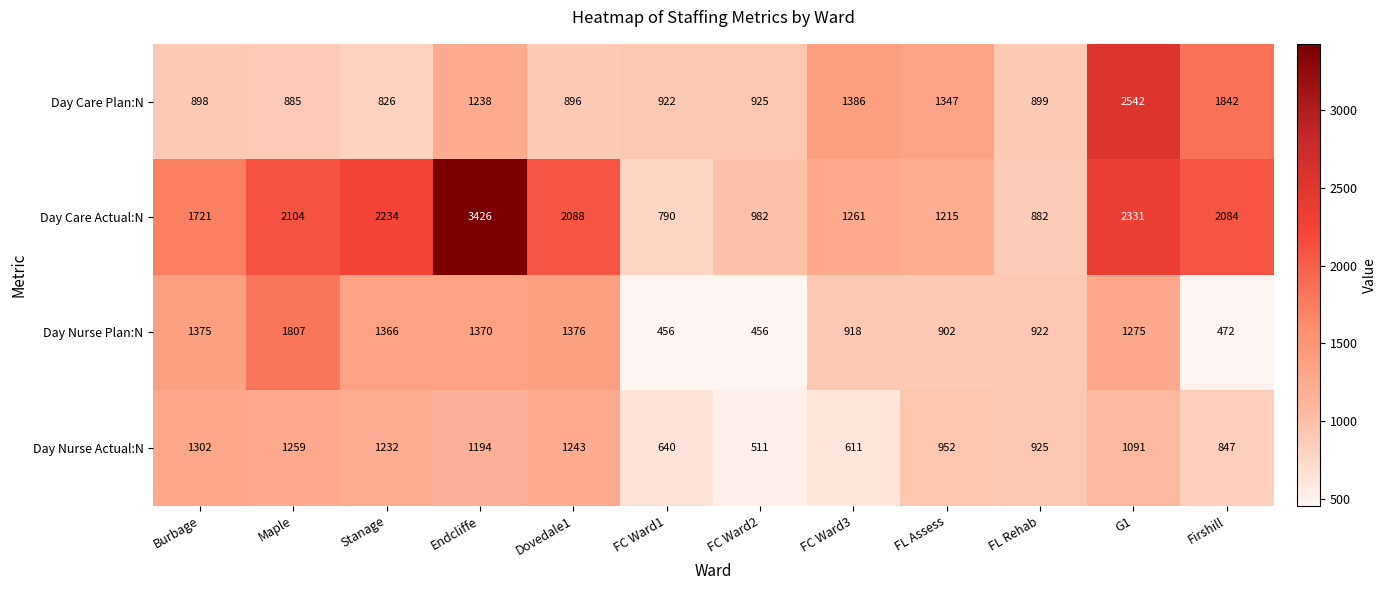

What is the smallest value displayed?

456